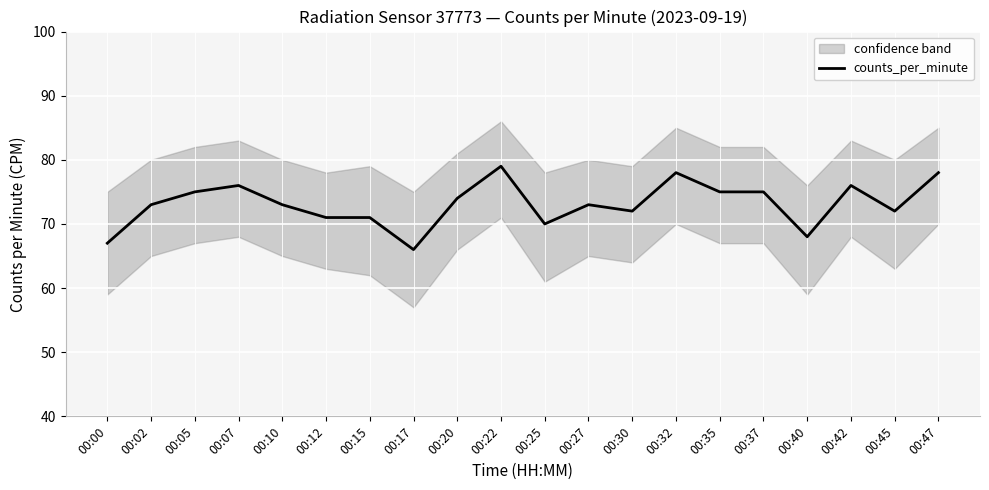

Which category has the lowest value across all series?

00:17